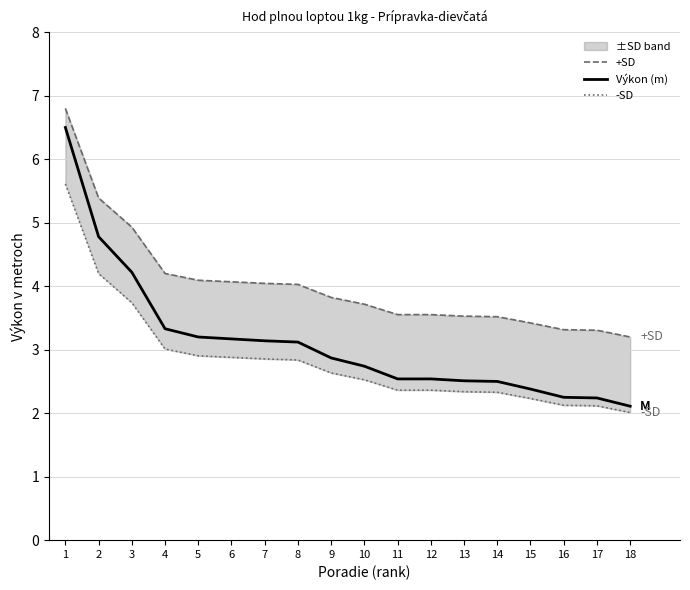

The value of +SD at 11 is 3.6. True or false?

True